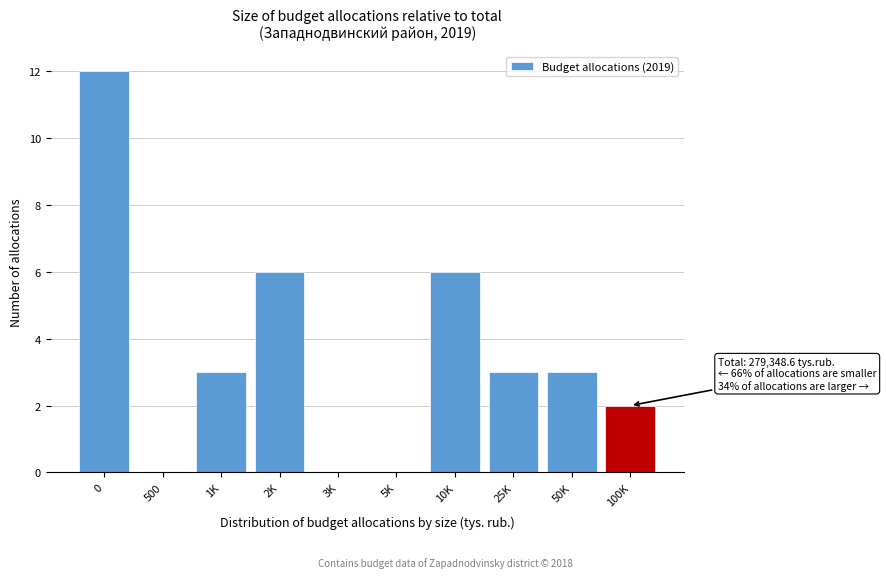

Reading left to right, transcribe all the data shown in this chart.

0=12	500=0	1K=3	2K=6	3K=0	5K=0	10K=6	25K=3	50K=3	100K=2